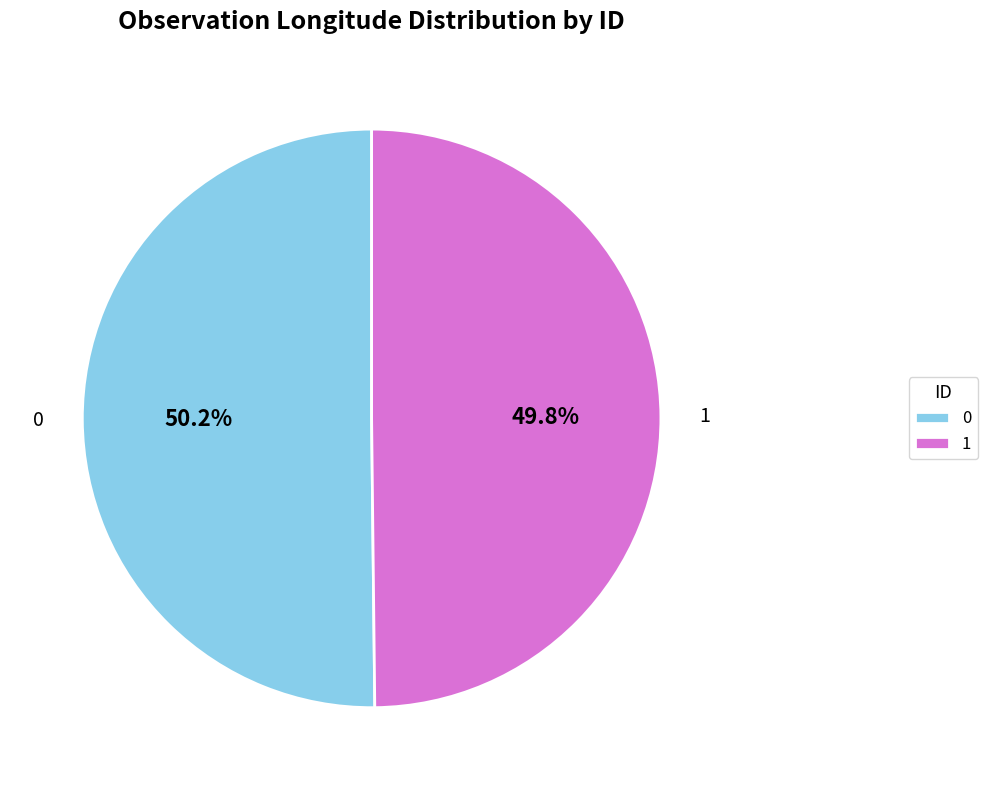

True or false: 0 accounts for 50% of the total.

True